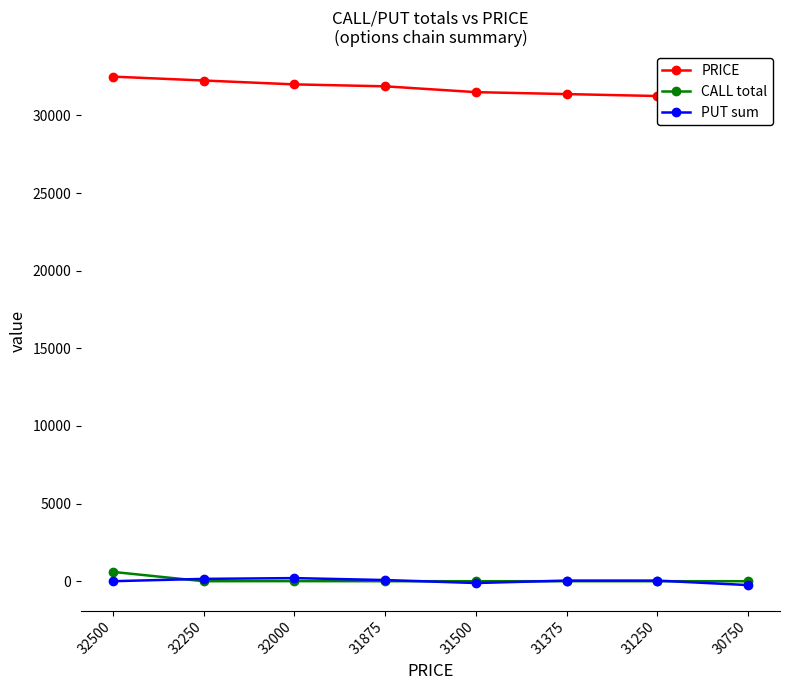

The value of PUT sum at 31375 is 25. True or false?

False